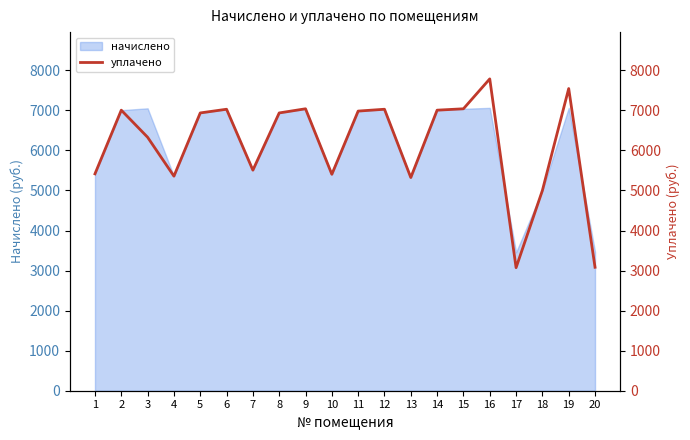

What is the difference between the maximum and minimum values?

4713.1